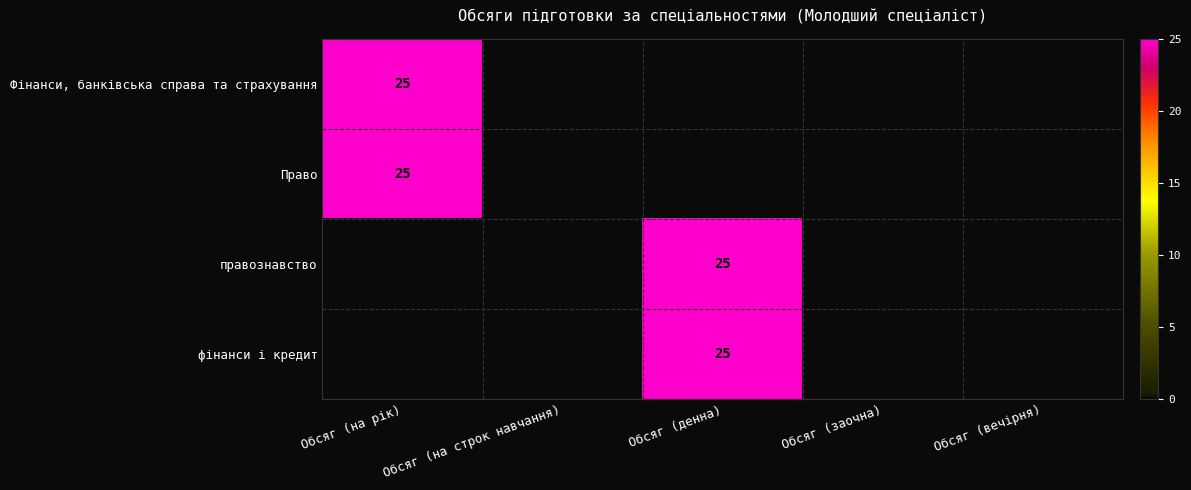

The value of Право at Обсяг (на рік) is 11. True or false?

False